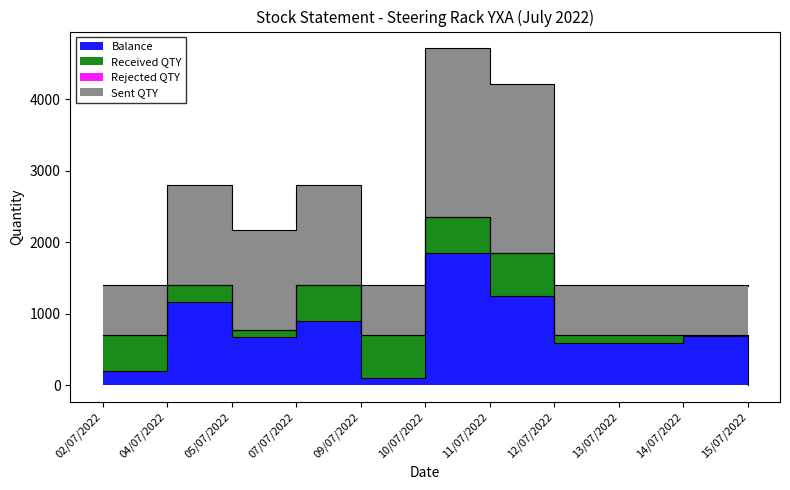

The Balance series shows 593 at 12/07/2022. True or false?

True